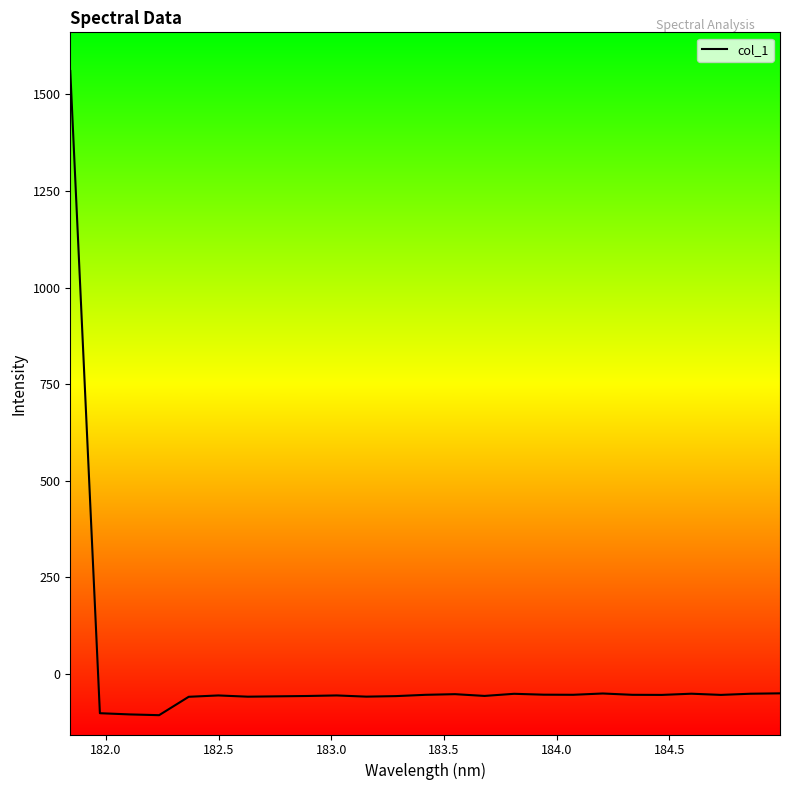

What is the greatest value displayed?

1560.3